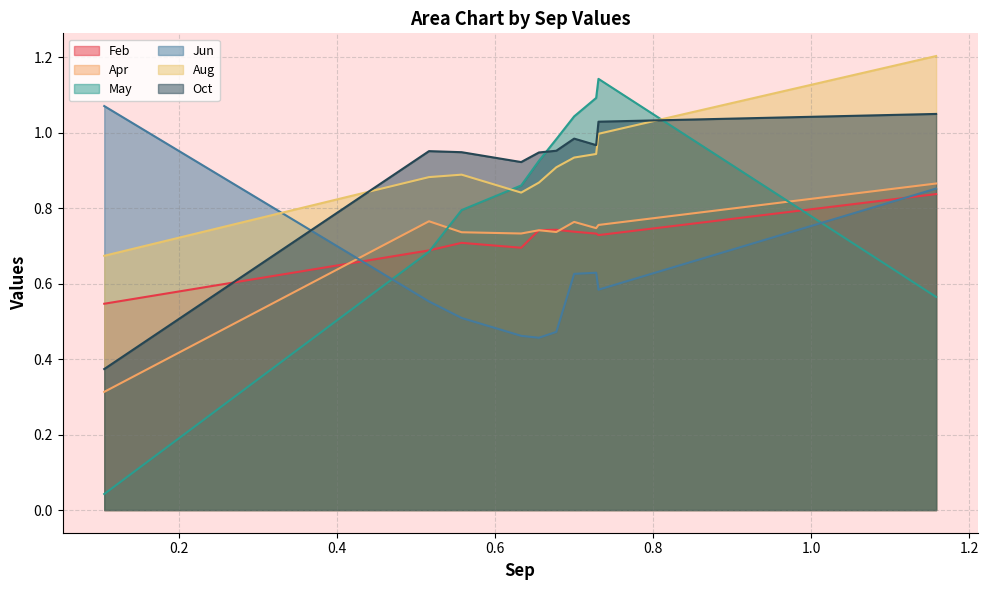

How many times do May and Apr cross each other?

2